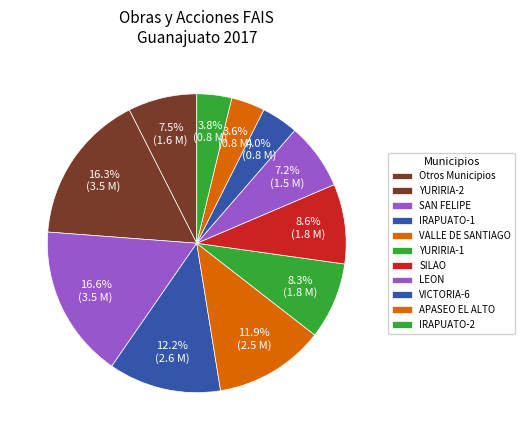

How many slices are in this pie chart?

11